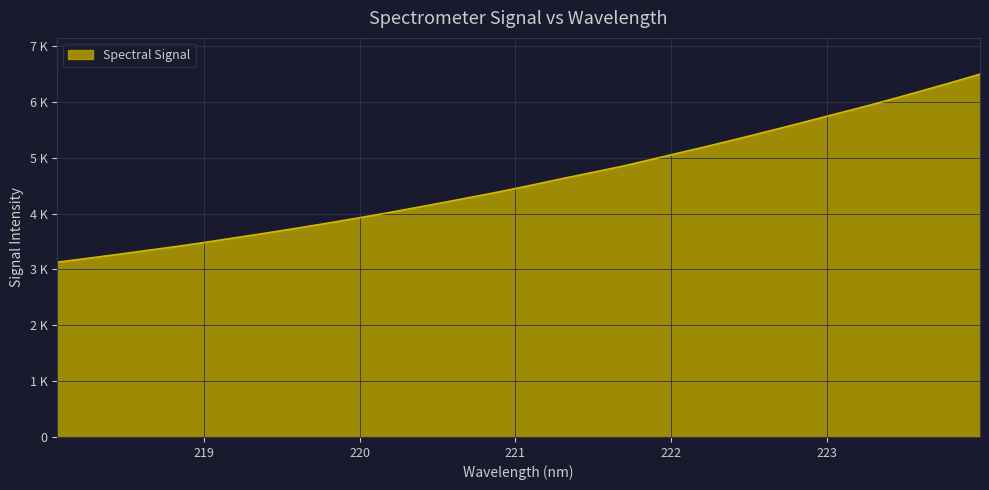

Is this an area chart (filled region under the line)?

Yes